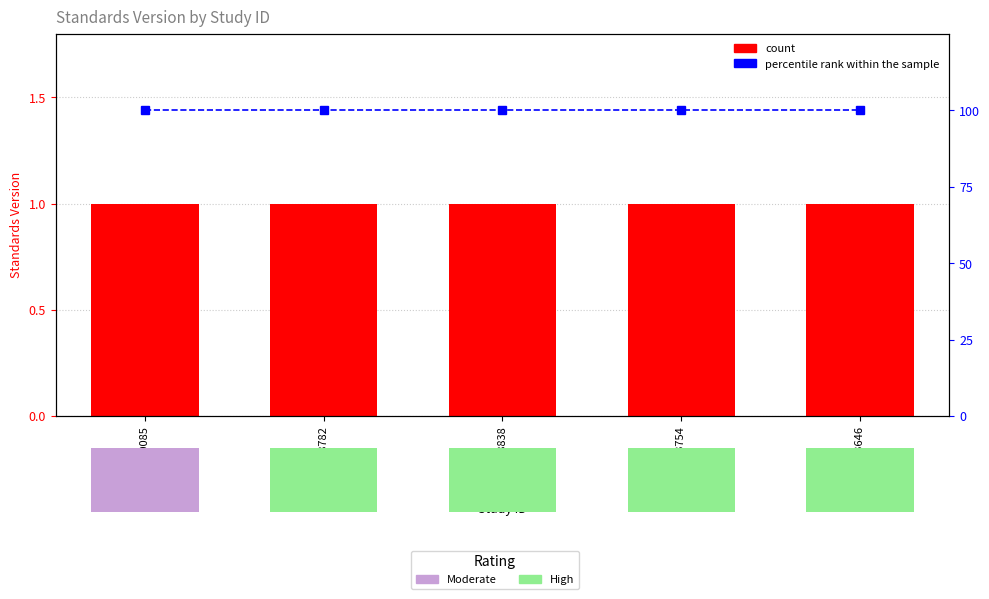

Which label corresponds to the largest value in the chart?

WWHV090085